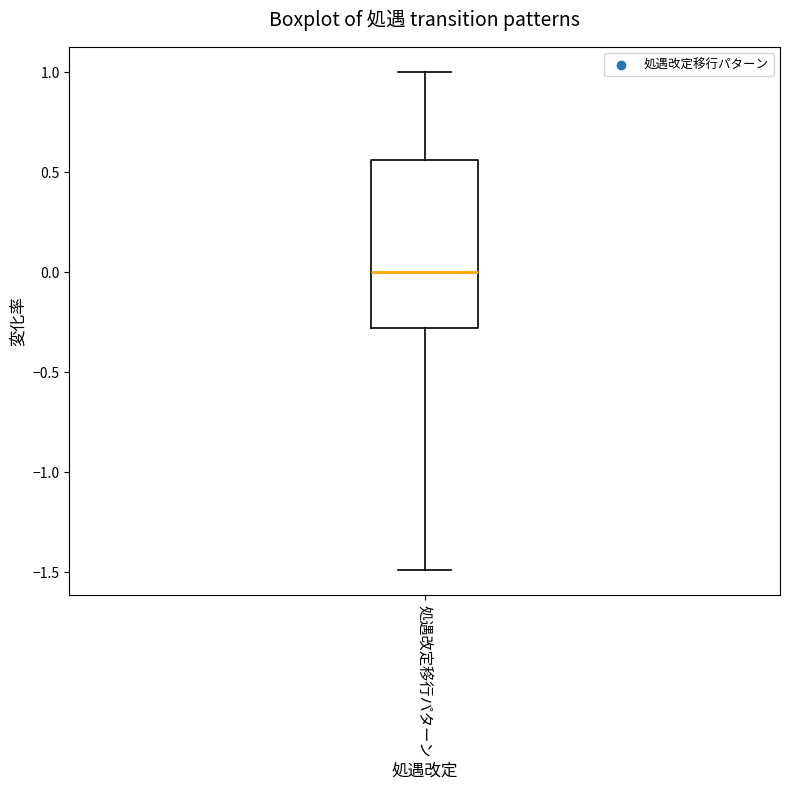

Read this box plot against the y-axis: the position of the median line, the range covered by the box, and the ends of both whiskers. The values are not printed on the chart, so give them approximately, as read against the axis.

median 0.00, box -0.30 to 0.55, whiskers -1.50 to 1.00